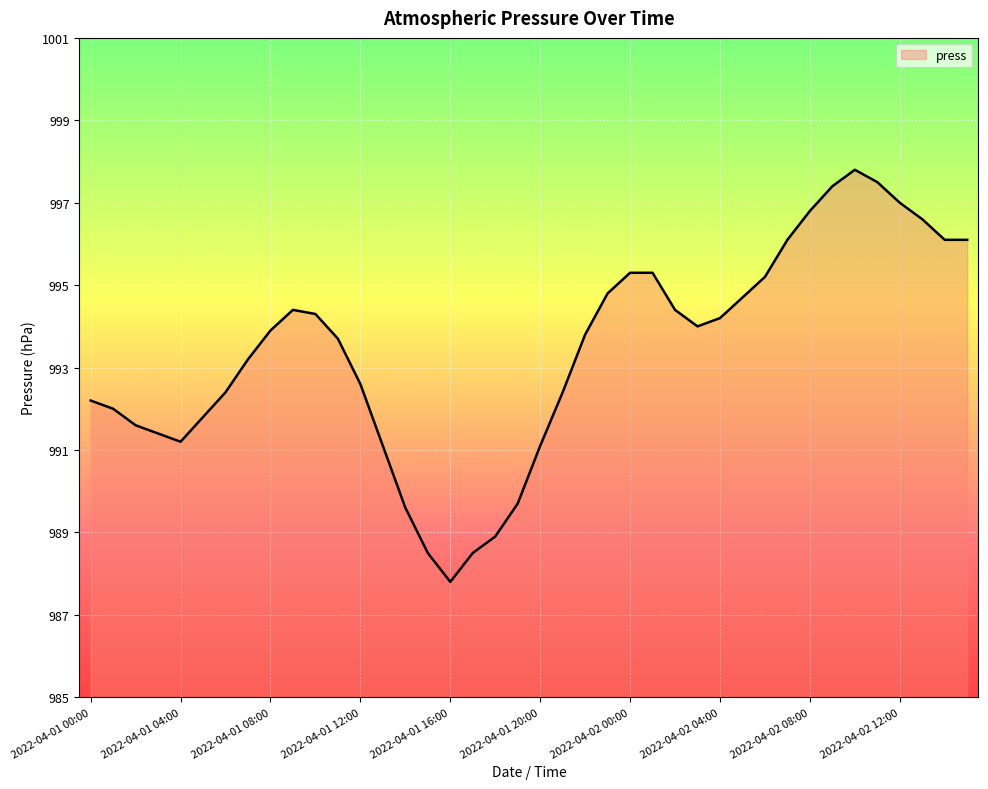

Does the chart display data point markers on the line(s)?

No